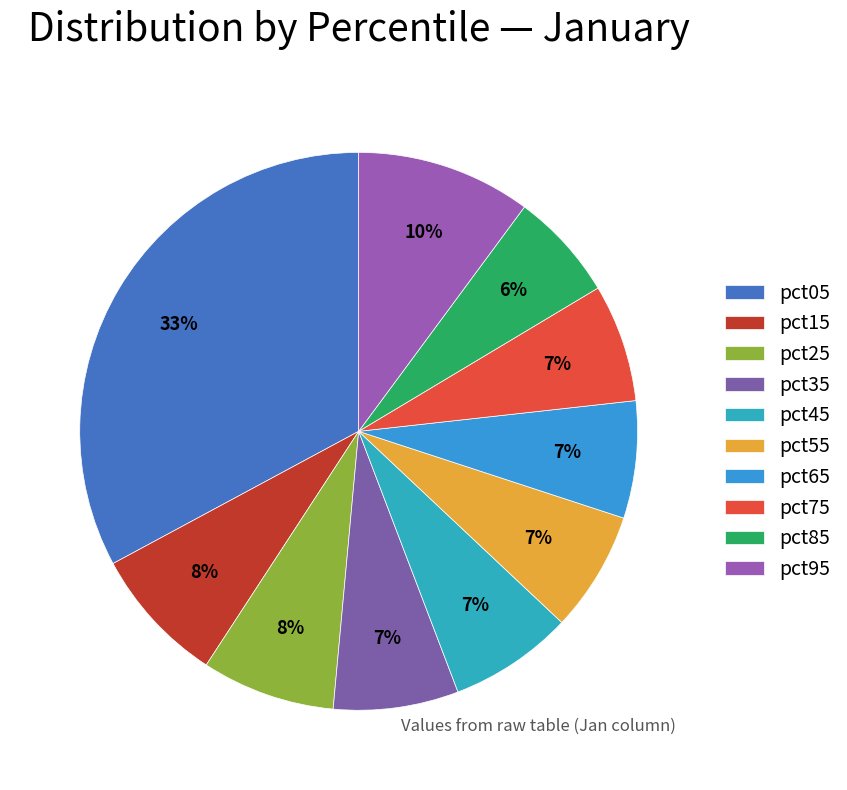

The pct35 slice represents 1% of the pie. True or false?

False